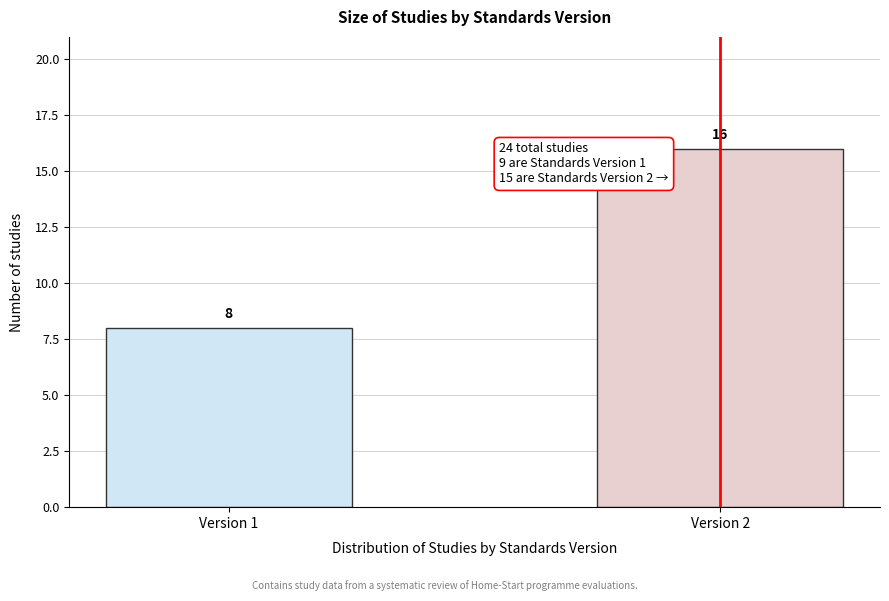

Reading left to right, extract all data points from this chart.

Version 1=8	Version 2=16